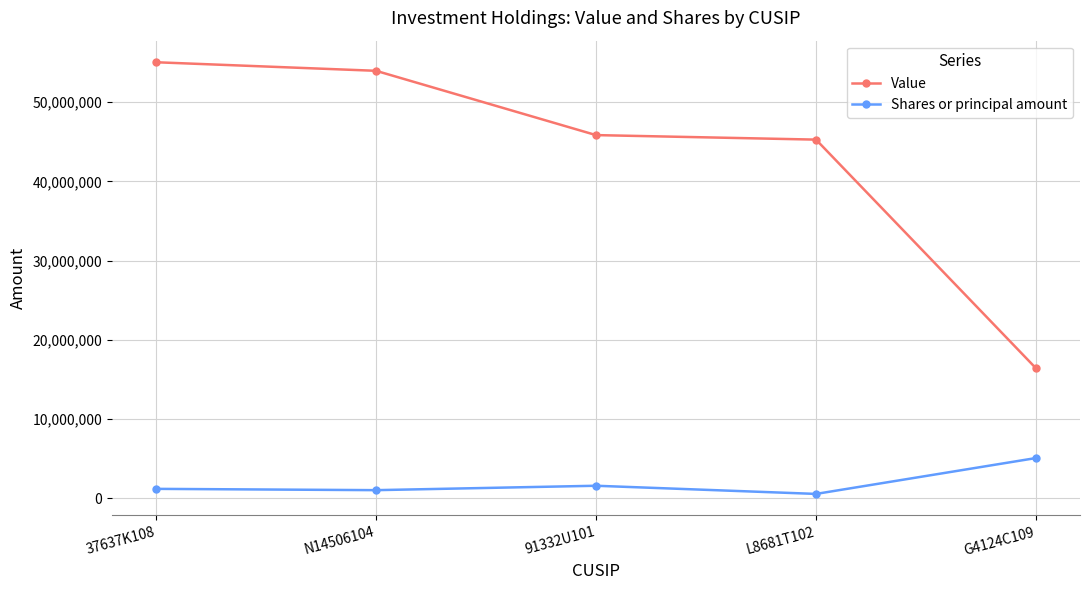

Which series has the largest range (max minus min)?

Value